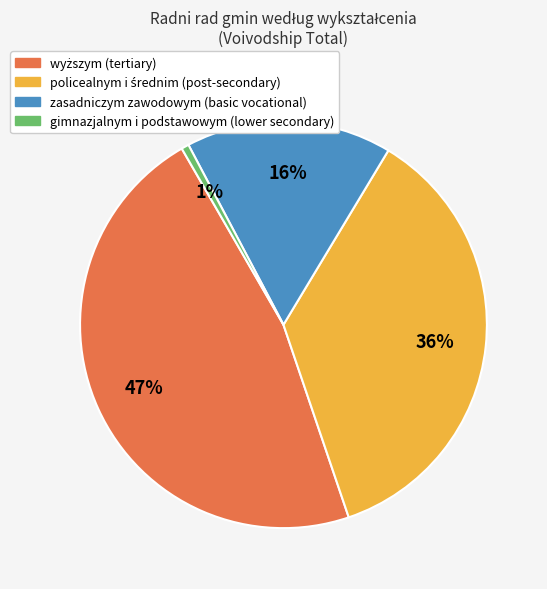

To the nearest percent, what is the difference between the largest and smallest slice percentages?

46%